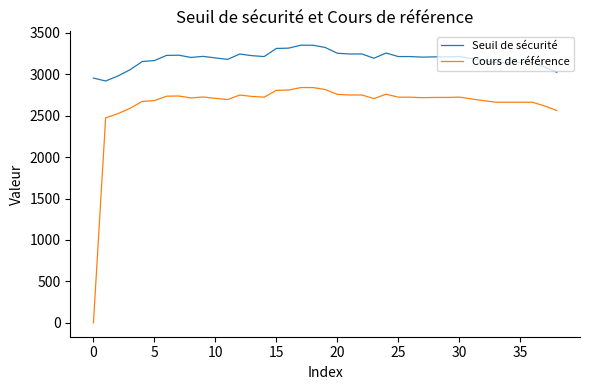

Which series has the largest range (max minus min)?

Cours de référence